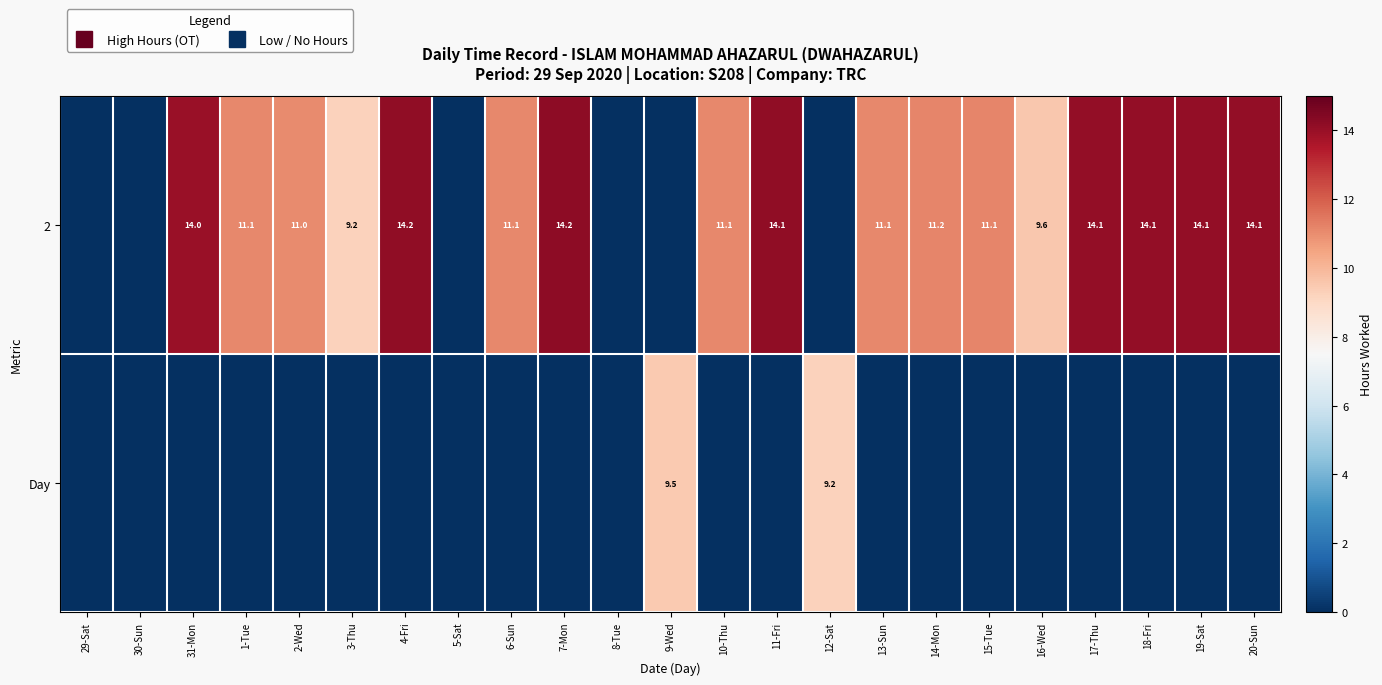

At 11-Fri, list the series in order from smallest to largest.

Day, 2